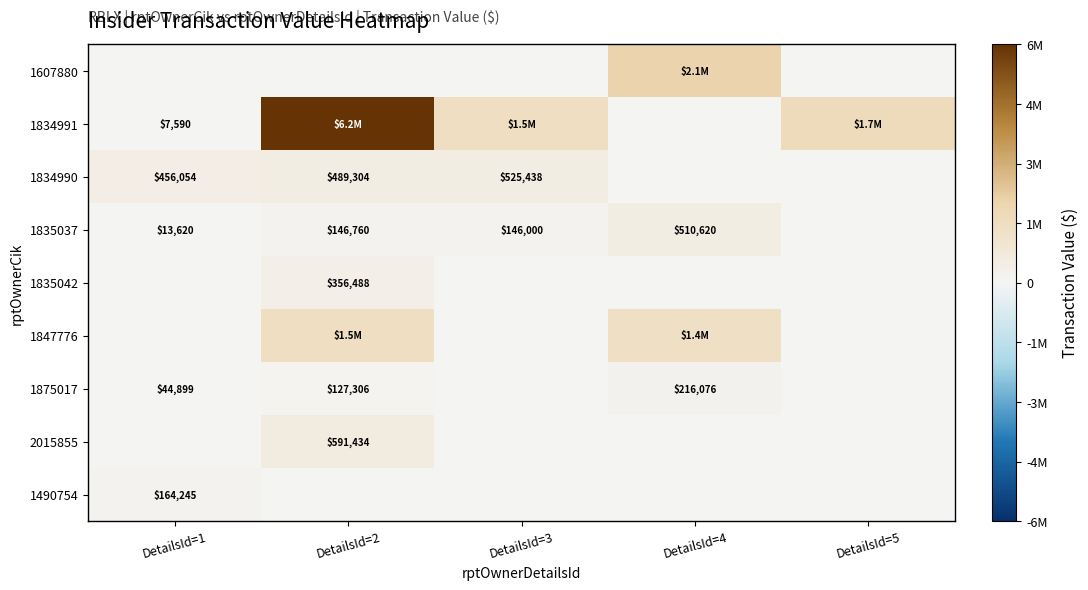

What is the greatest value displayed?

6193905